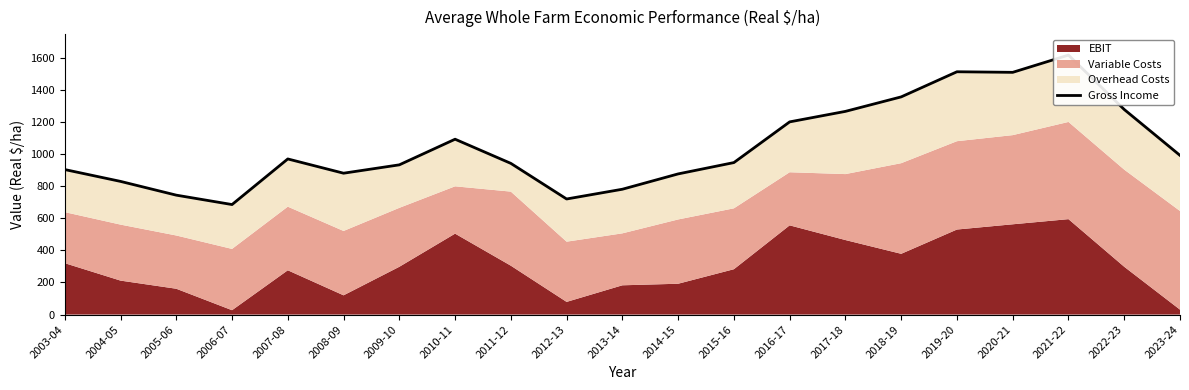

At which label does the data first exceed 946?

2007-08